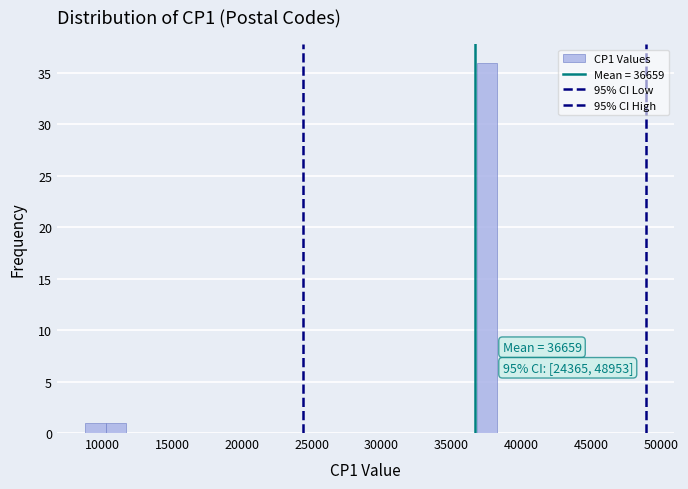

Read against the x-axis, roughly where is the centre of the tallest bar?

37500